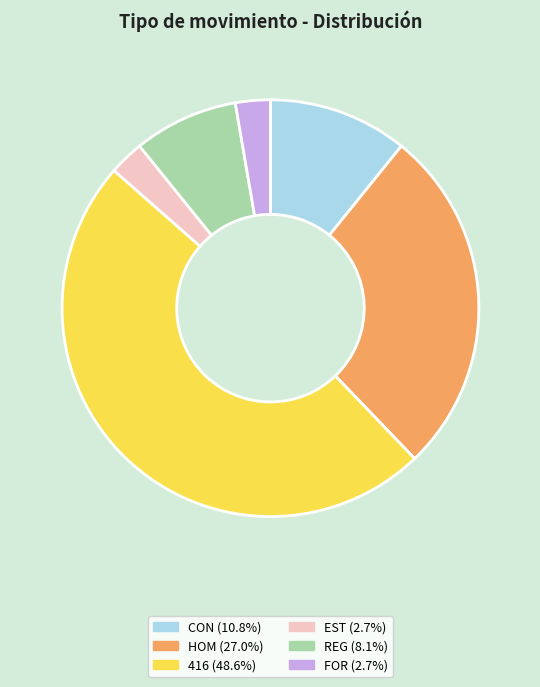

Between FOR and REG, which is larger?

REG